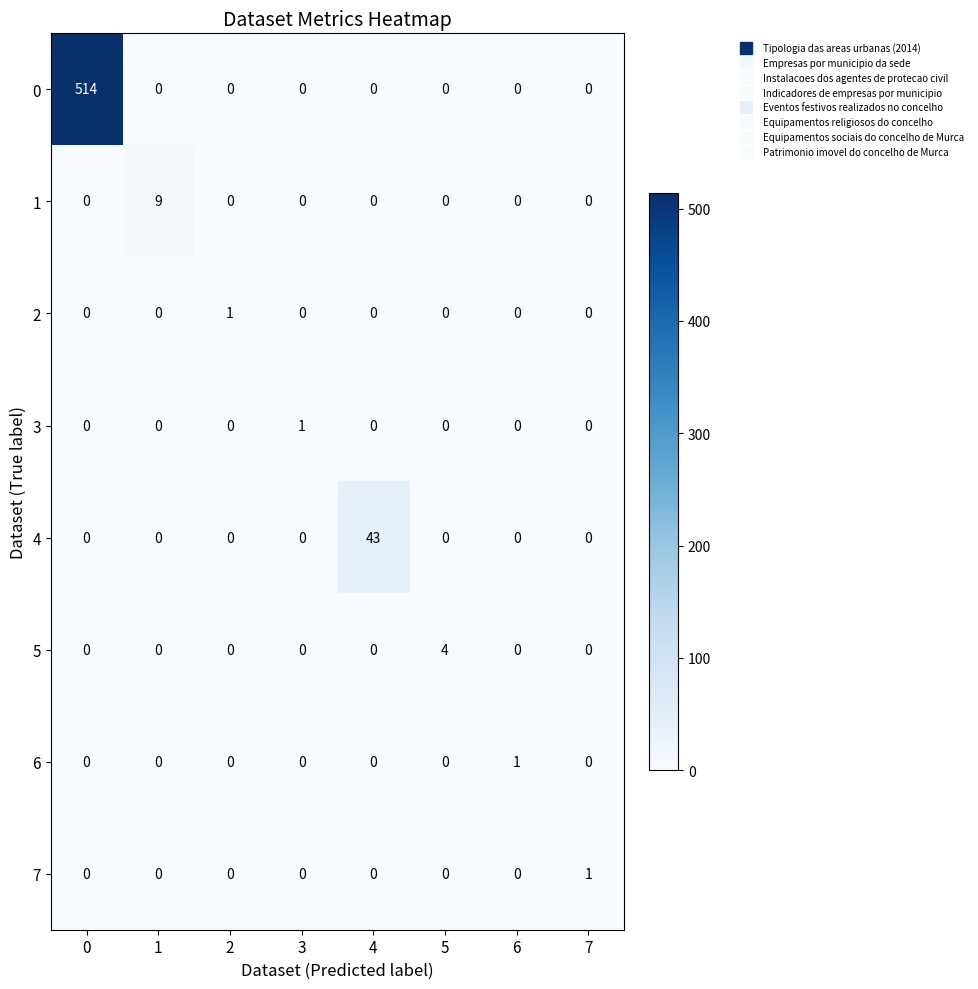

The 1 series shows 0 at 3. True or false?

True